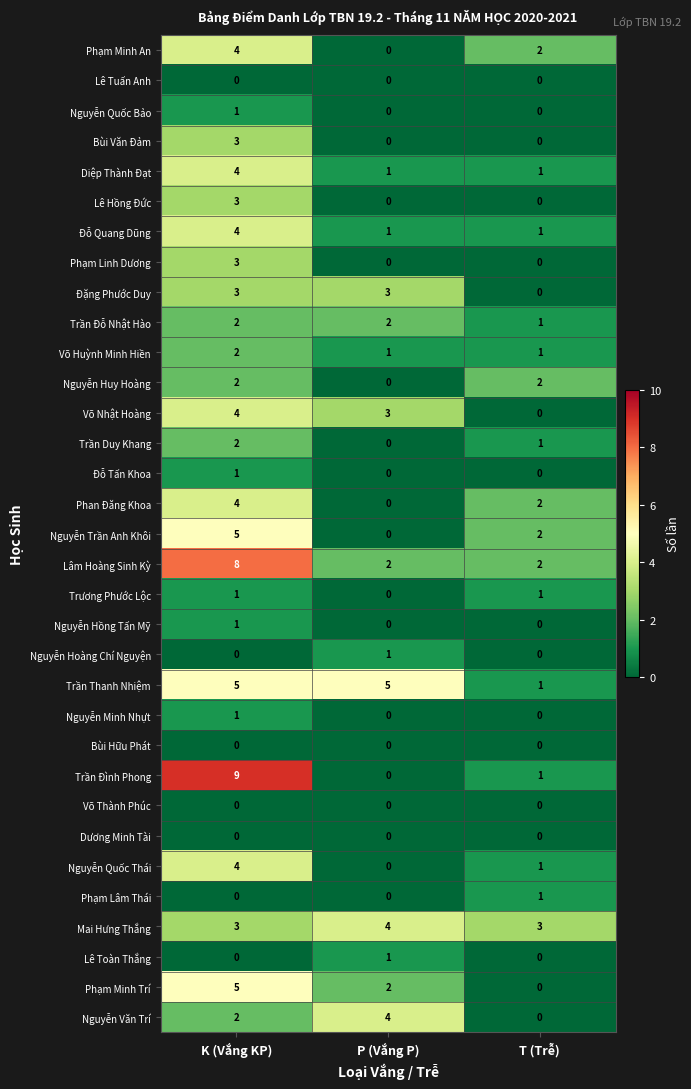

Between K (Vắng KP) and T (Trễ), which series saw the biggest shift?

Trần Đình Phong